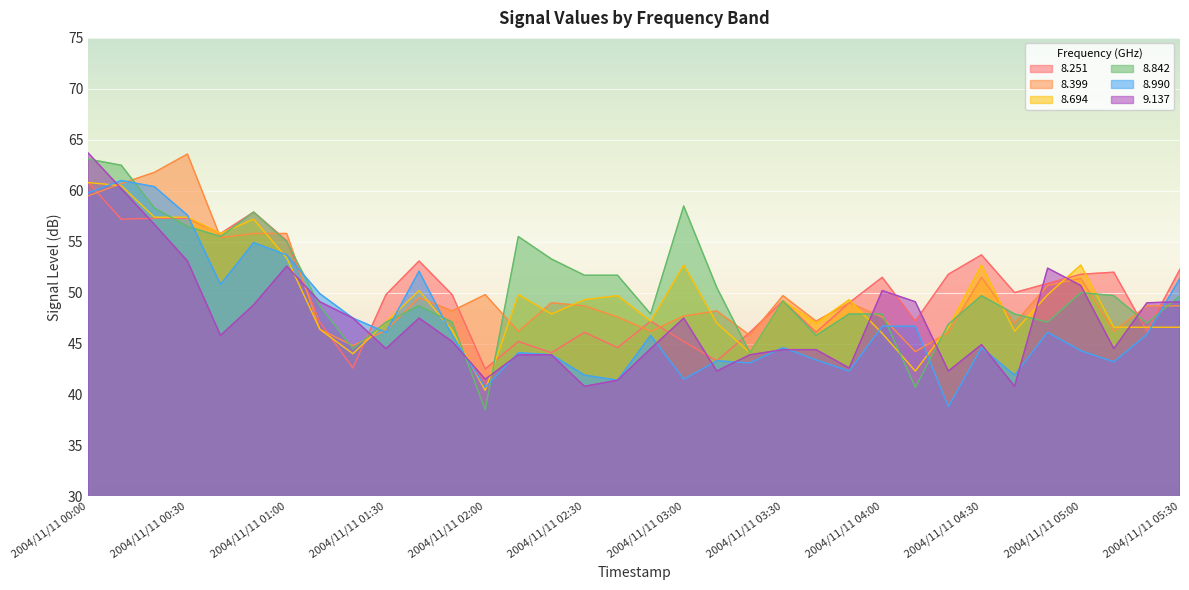

True or false:   9.137 and   8.842 intersect in this chart.

True